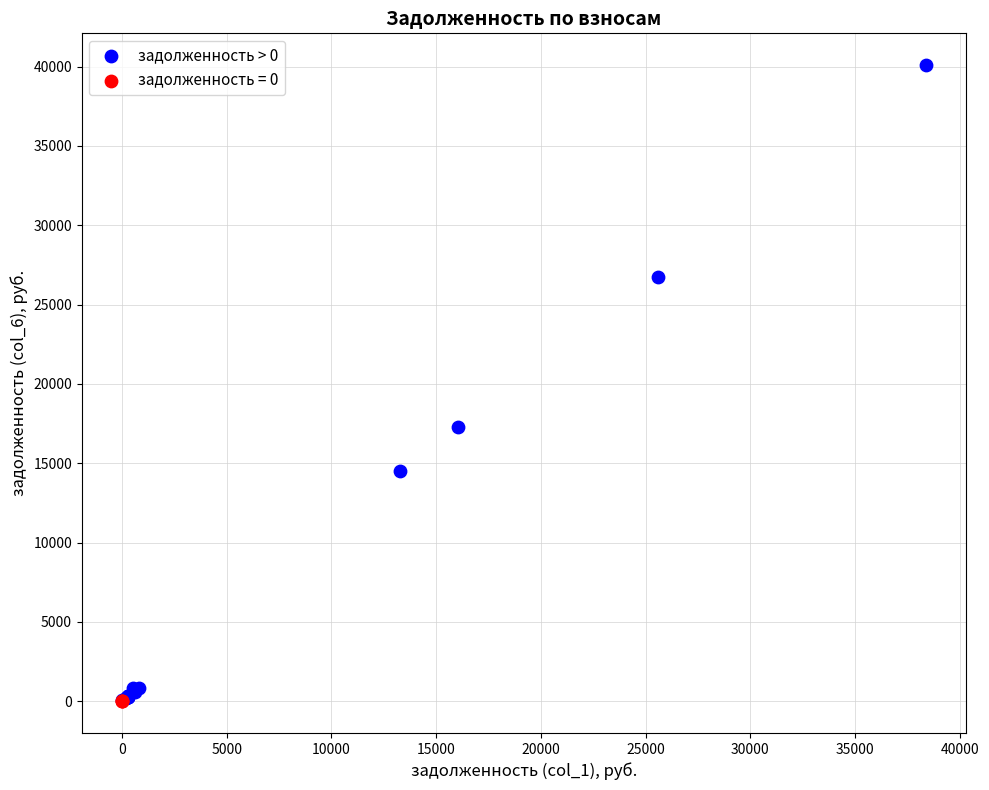

Which series reaches the maximum Y coordinate?

задолженность > 0